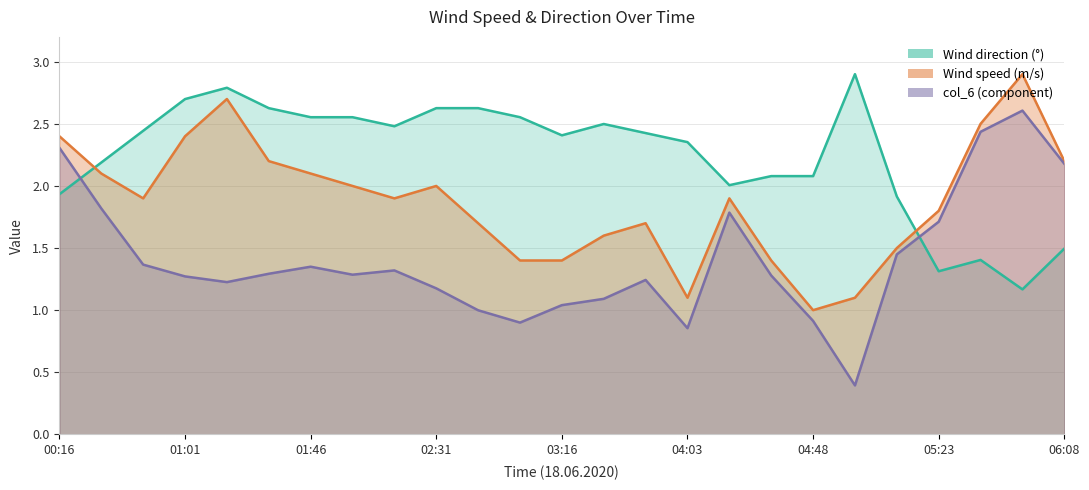

Where is Wind direction (°) nearest to the value 2?

04:18